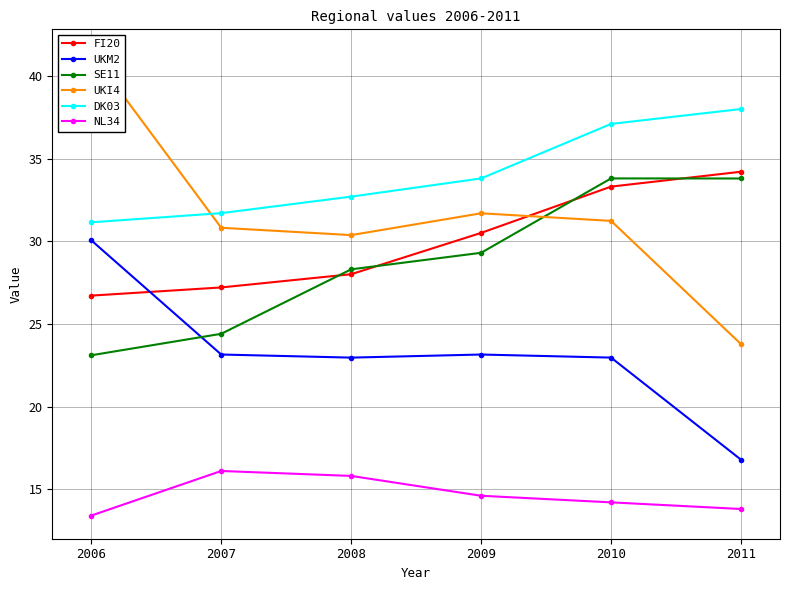

Which series has the largest total across all categories?

DK03